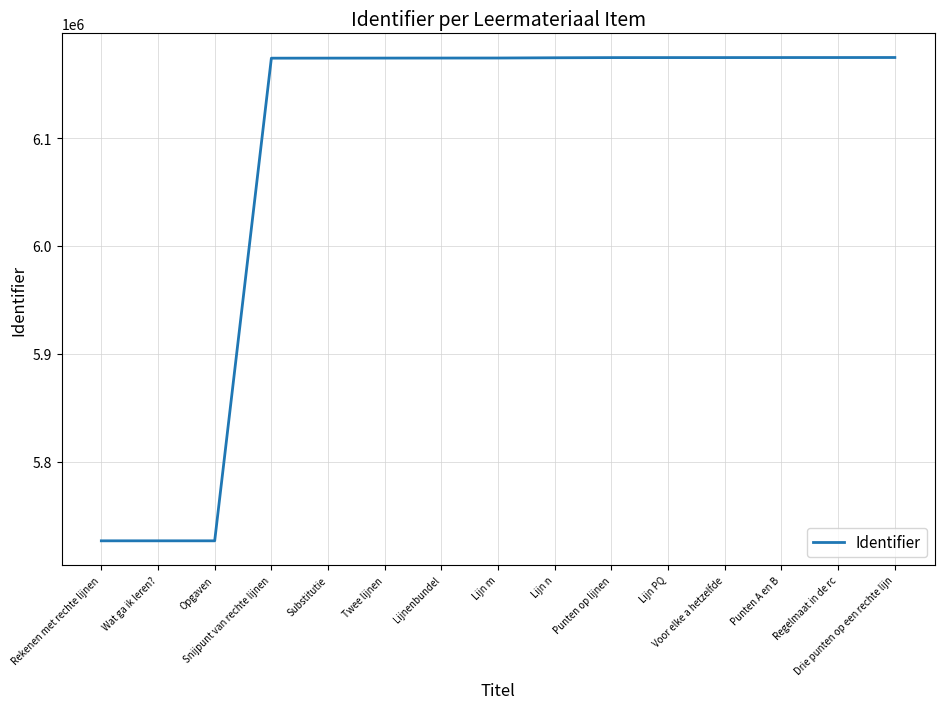

How many distinct data groups are displayed?

1